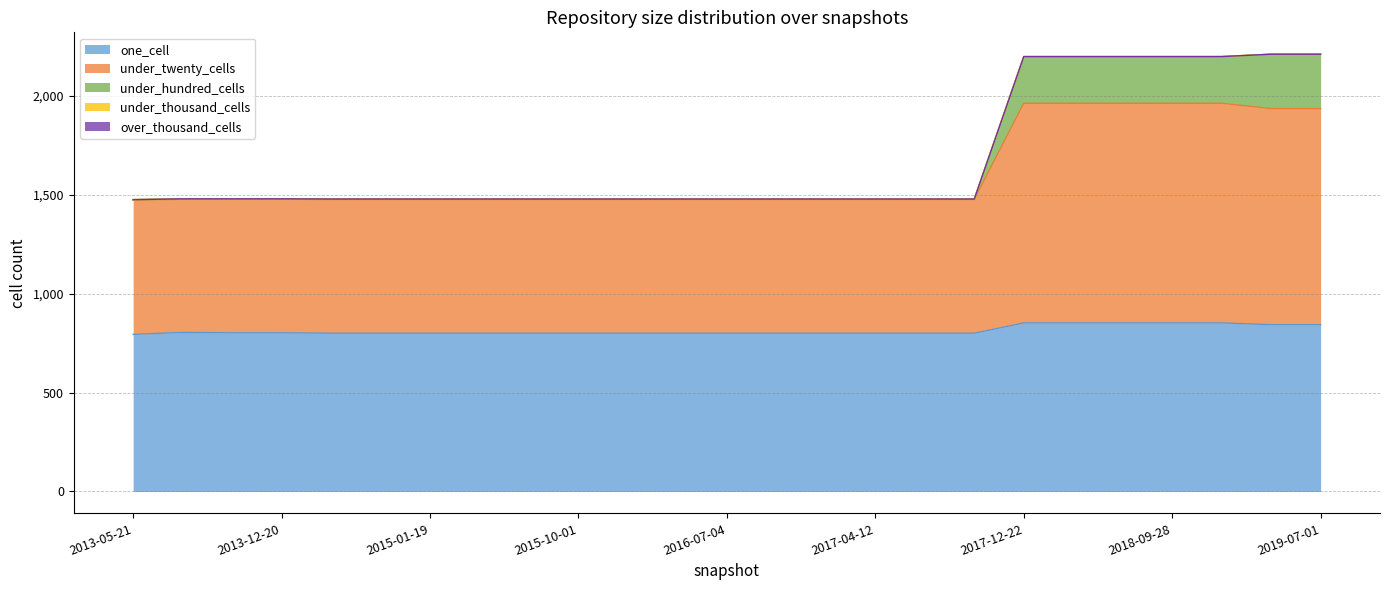

What is the value of the under_hundred_cells point at the 2nd from the left?

1479